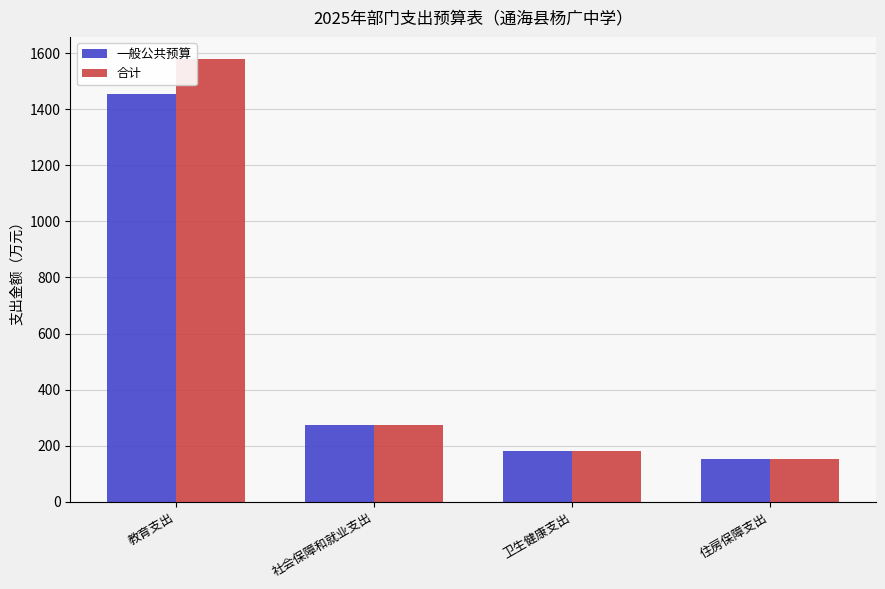

Count the number of categories in the chart.

4